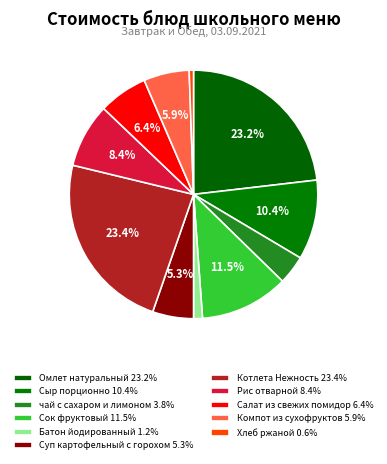

Which has a higher value, Сыр порционно or чай с сахаром и лимоном?

Сыр порционно